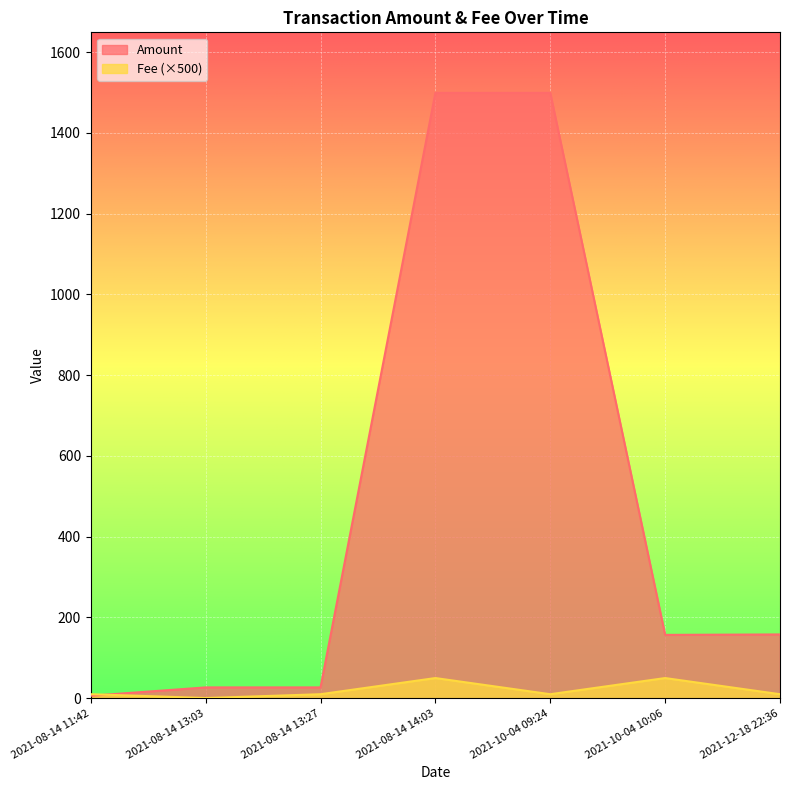

List the series in order of their peak value, highest first.

Amount, Fee